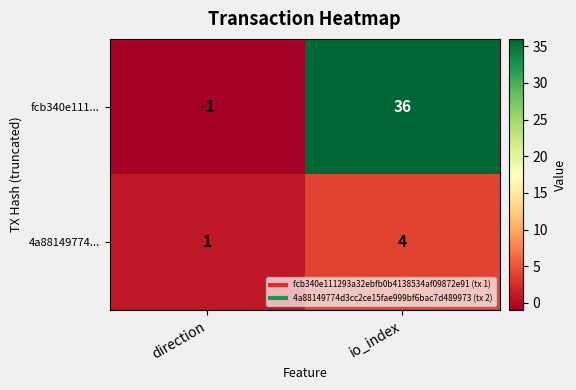

At which category does the chart reach its peak across all series?

io_index